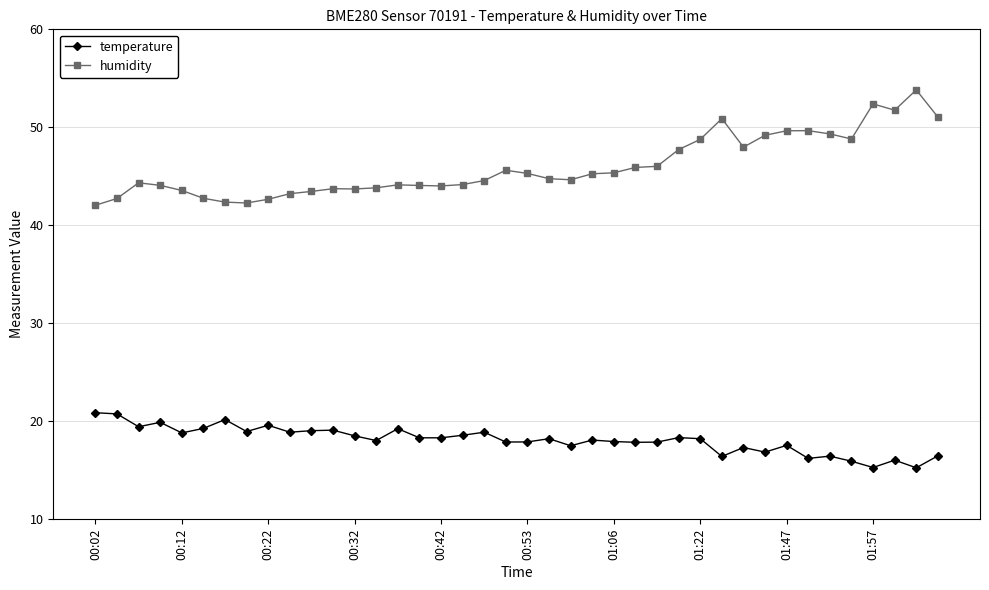

Rank the series by their average value, from highest to lowest.

humidity, temperature